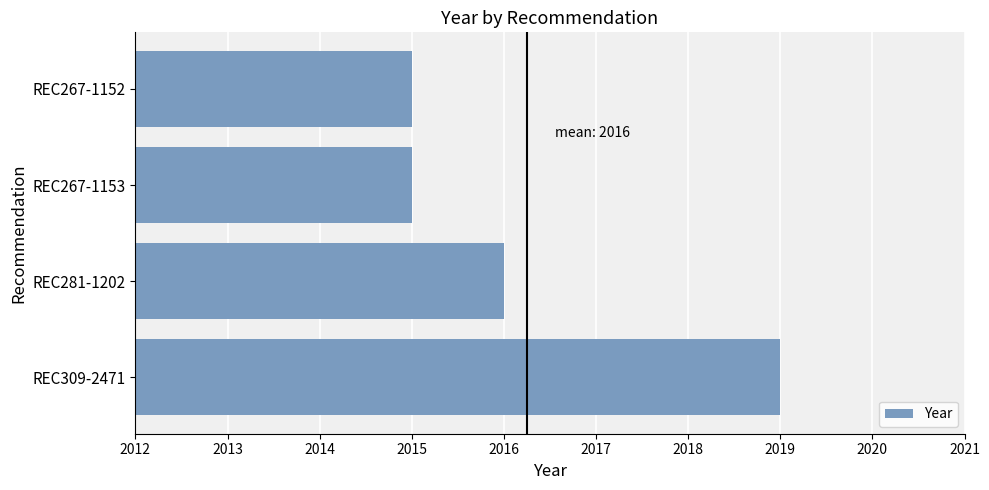

Reading bottom to top, what are all the values shown in this chart?

2019	2016	2015	2015